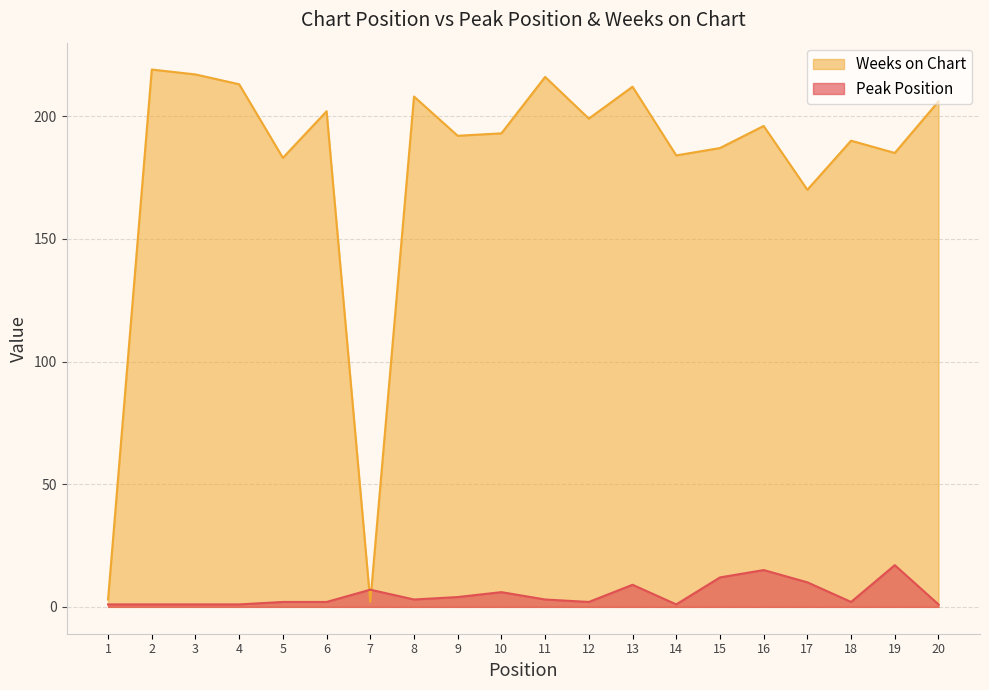

Does the chart display data point markers on the line(s)?

No